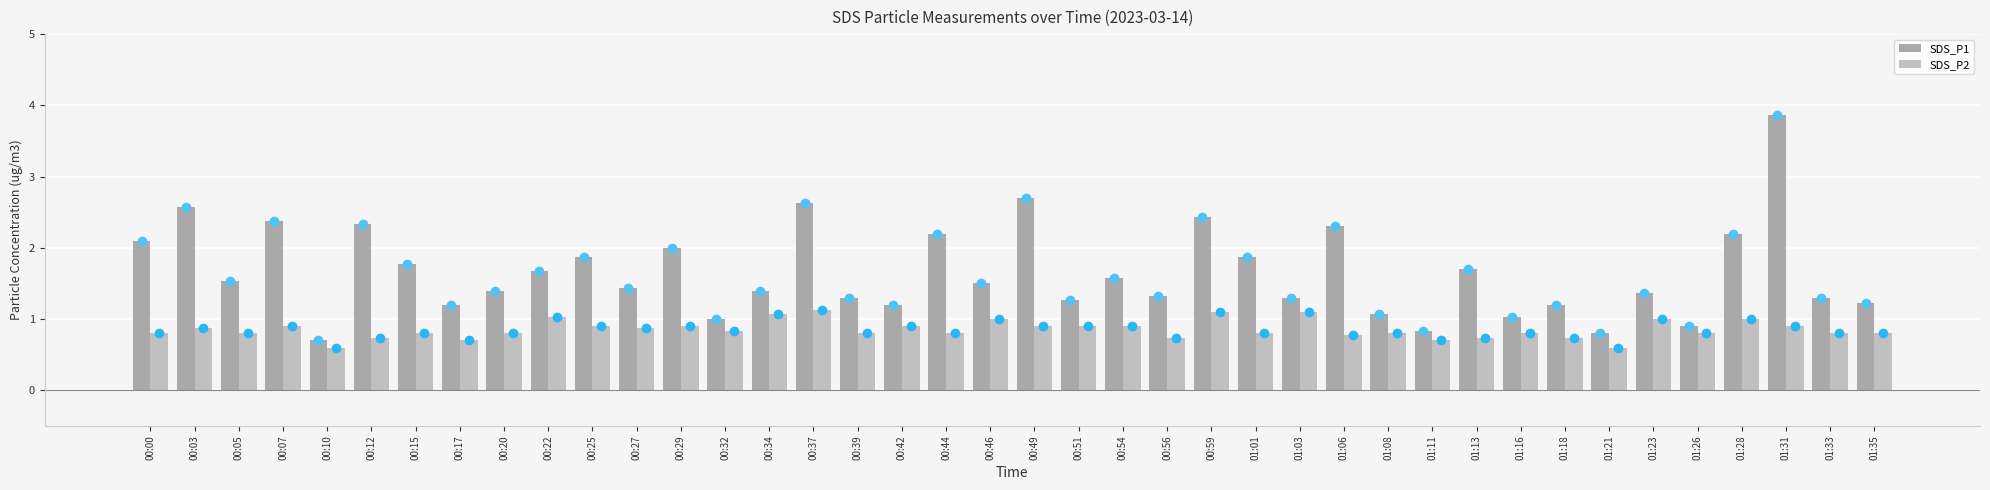

At 00:15, list the series in order from largest to smallest.

SDS_P1, SDS_P2